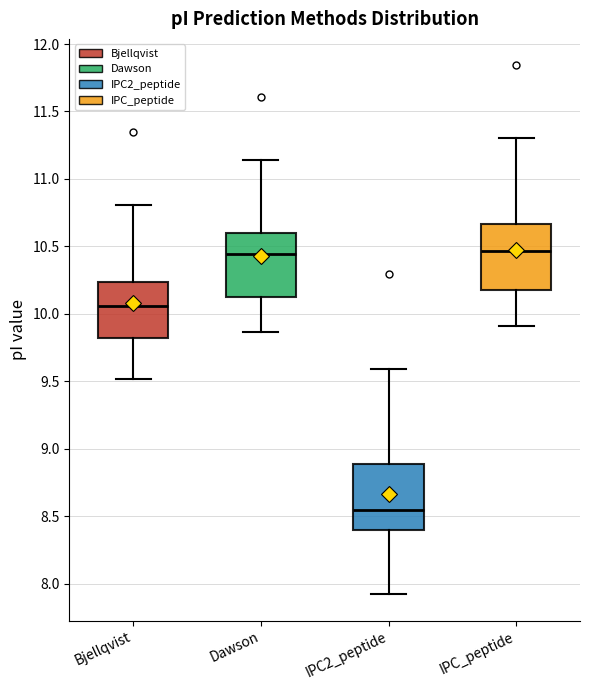

Reading left to right, transcribe this box plot: for each box, give where its median line is, the range the box spans, and where its two whiskers end, as read against the y-axis. The values are not printed on the chart, so give them approximately, as read against the axis.

Bjellqvist: median 10.05, box 9.80 to 10.25, whiskers 9.50 to 10.80
Dawson: median 10.45, box 10.15 to 10.60, whiskers 9.85 to 11.15
IPC2_peptide: median 8.55, box 8.40 to 8.90, whiskers 7.90 to 9.60
IPC_peptide: median 10.45, box 10.15 to 10.65, whiskers 9.90 to 11.30